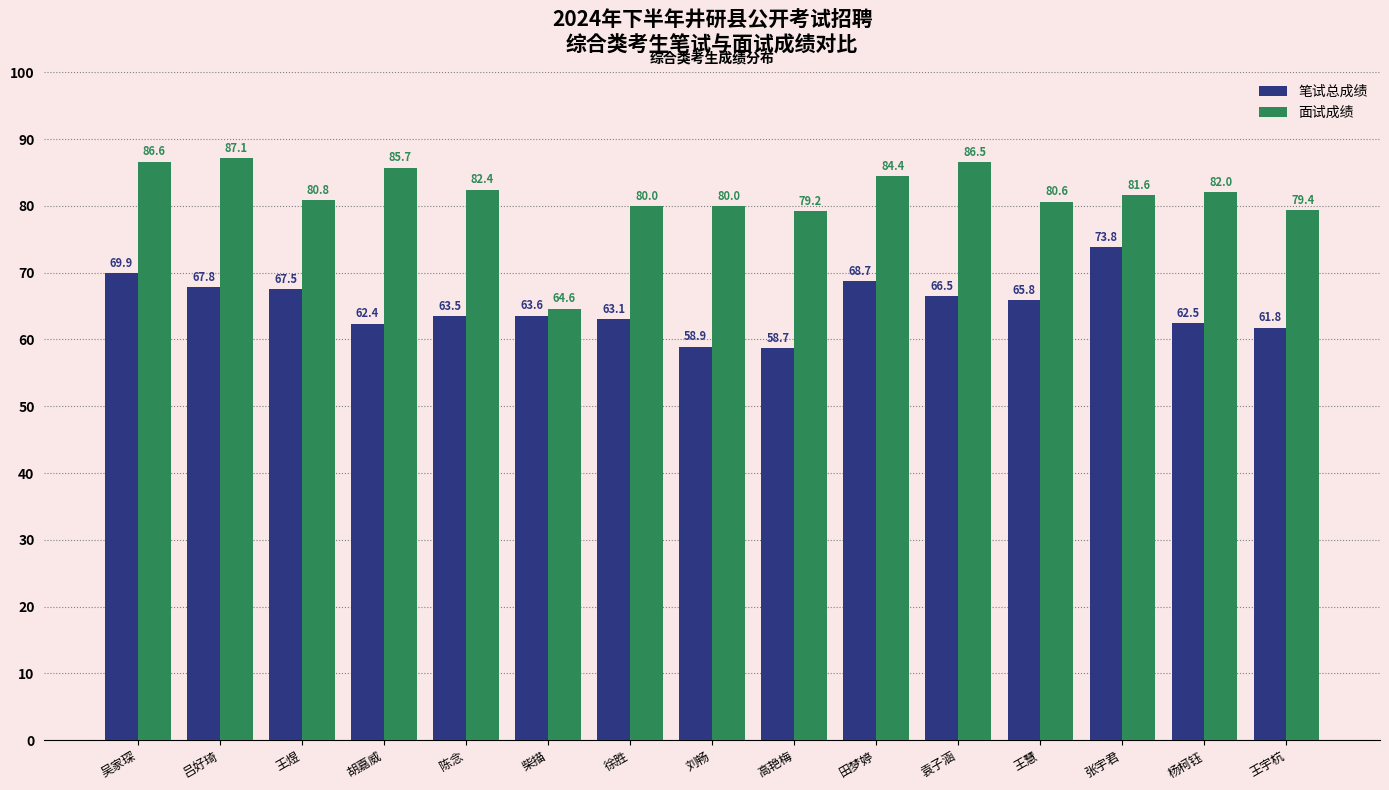

Reading left to right, extract all data points from this chart.

笔试总成绩: 吴家琛=69.9	吕好琦=67.8	王煜=67.5	胡嘉威=62.4	陈念=63.5	柴描=63.6	徐胜=63.1	刘畅=58.9	高艳梅=58.7	田梦婷=68.7	袁子涵=66.5	王慧=65.8	张宇君=73.8	杨柯钰=62.5	王宇杭=61.8
面试成绩: 吴家琛=86.6	吕好琦=87.1	王煜=80.8	胡嘉威=85.7	陈念=82.4	柴描=64.6	徐胜=80.0	刘畅=80.0	高艳梅=79.2	田梦婷=84.4	袁子涵=86.5	王慧=80.6	张宇君=81.6	杨柯钰=82.0	王宇杭=79.4